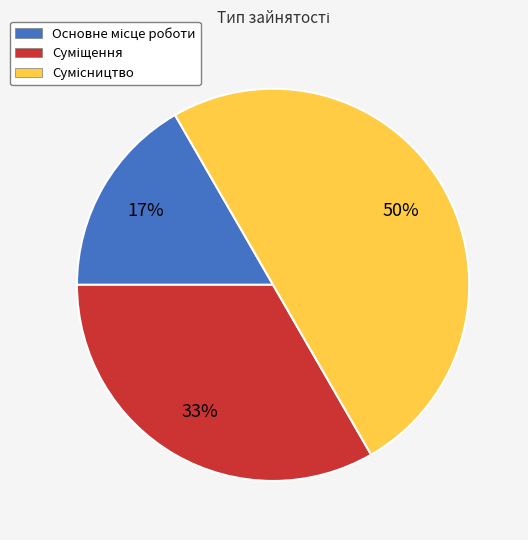

To the nearest percent, what is the difference between the largest and smallest slice percentages?

33%